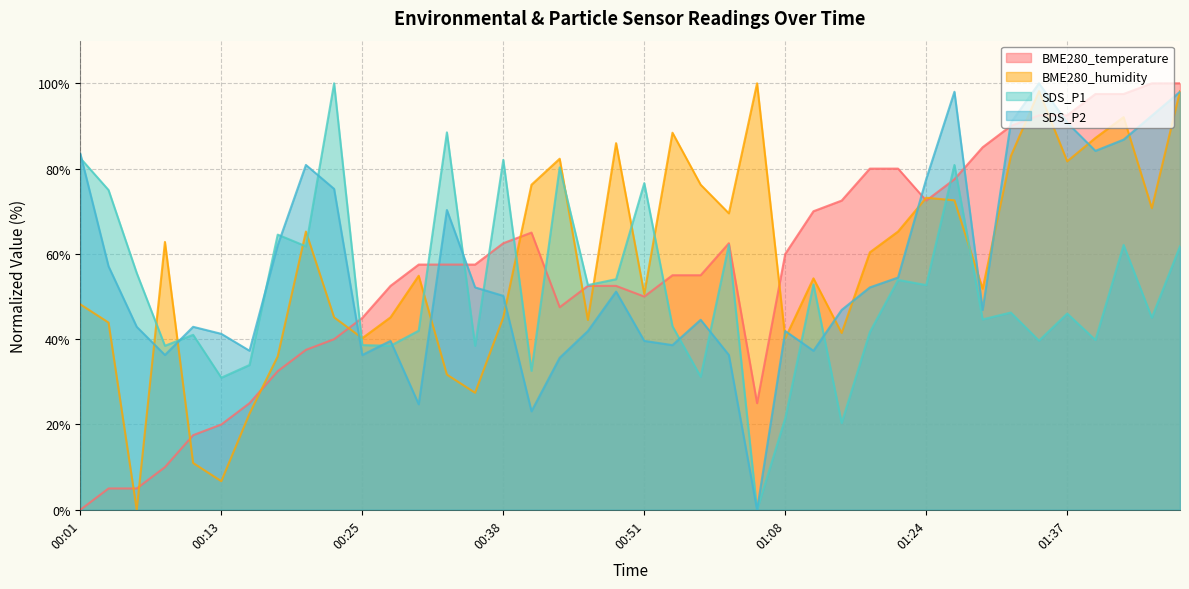

What are all the series names shown in the legend?

BME280_temperature, BME280_humidity, SDS_P1, SDS_P2